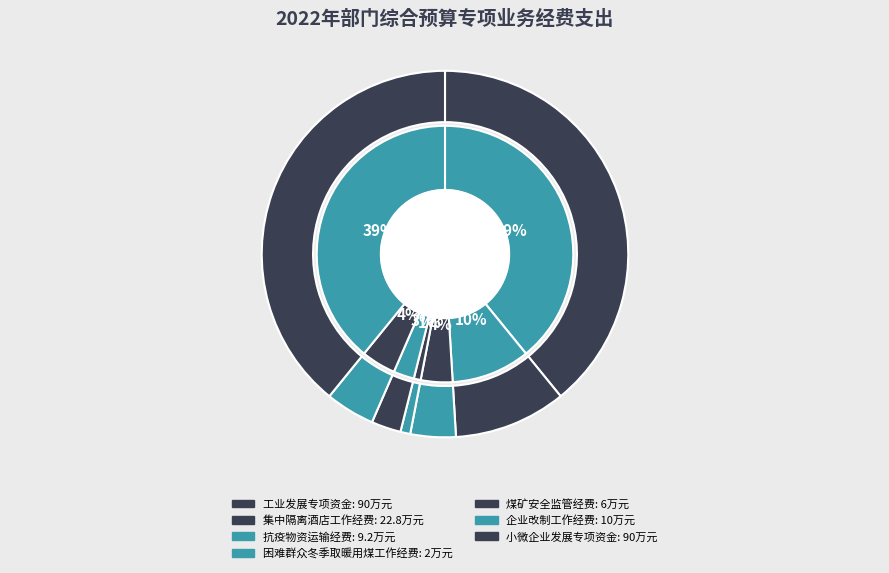

Count the number of slices in the pie.

7